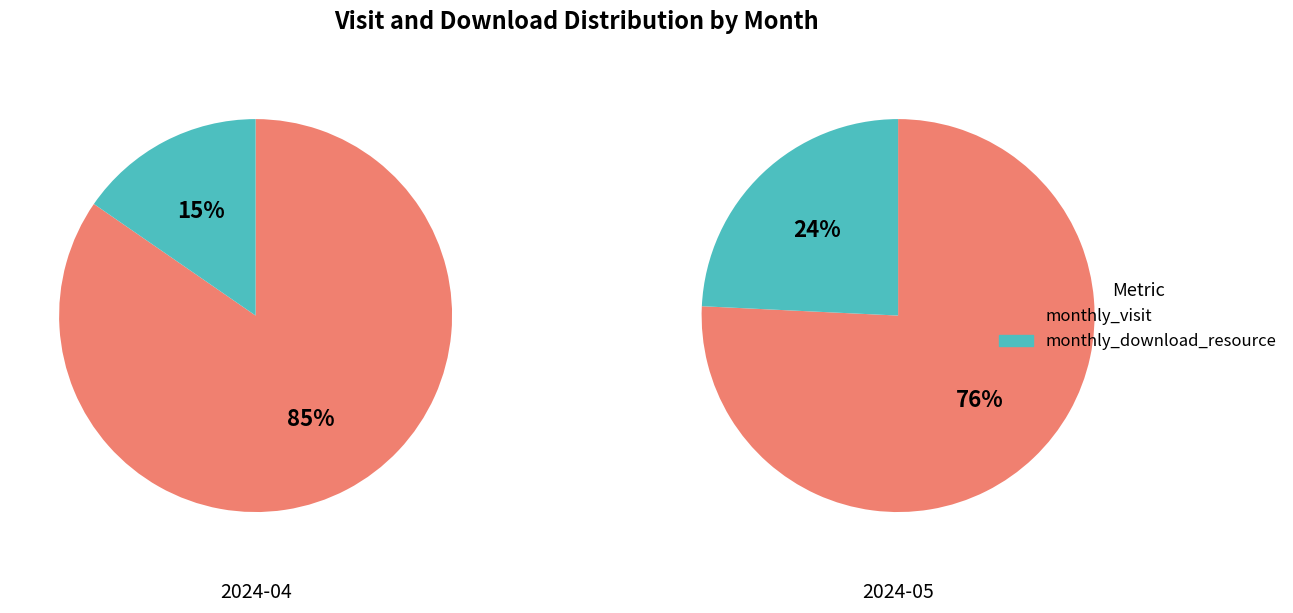

To the nearest percent, what is the combined percentage of monthly_download_resource and monthly_visit?

100%